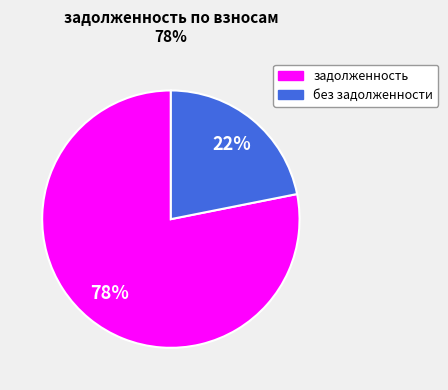

To the nearest percent, what is the difference between the largest and smallest slice percentages?

56%